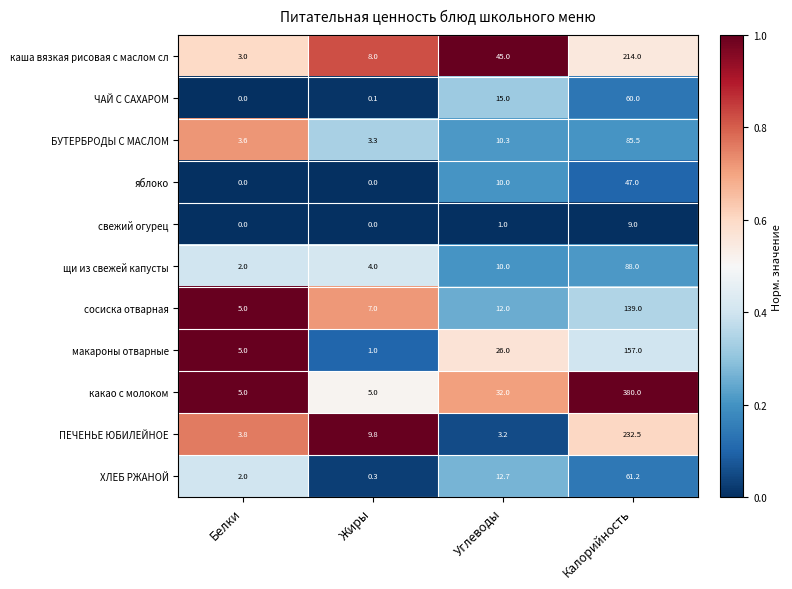

What is the difference between the second highest and minimum values in the каша вязкая рисовая с маслом сл series?

42.0